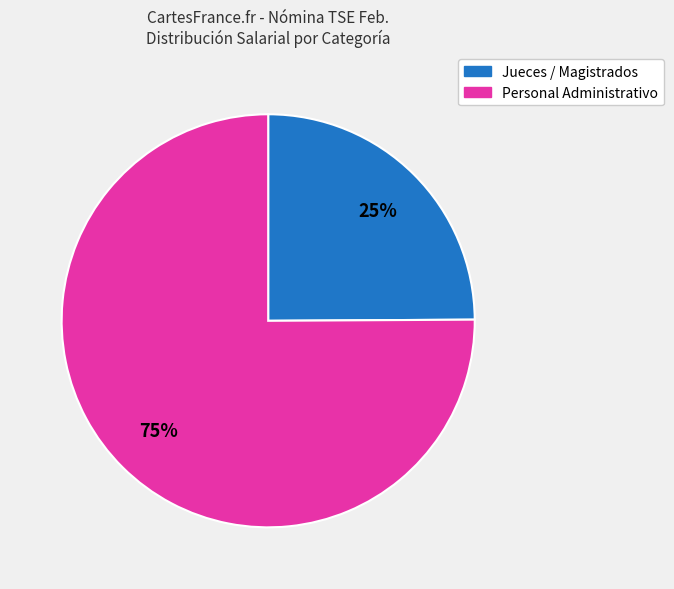

Combined, do Jueces / Magistrados and Personal Administrativo account for over 50%?

Yes